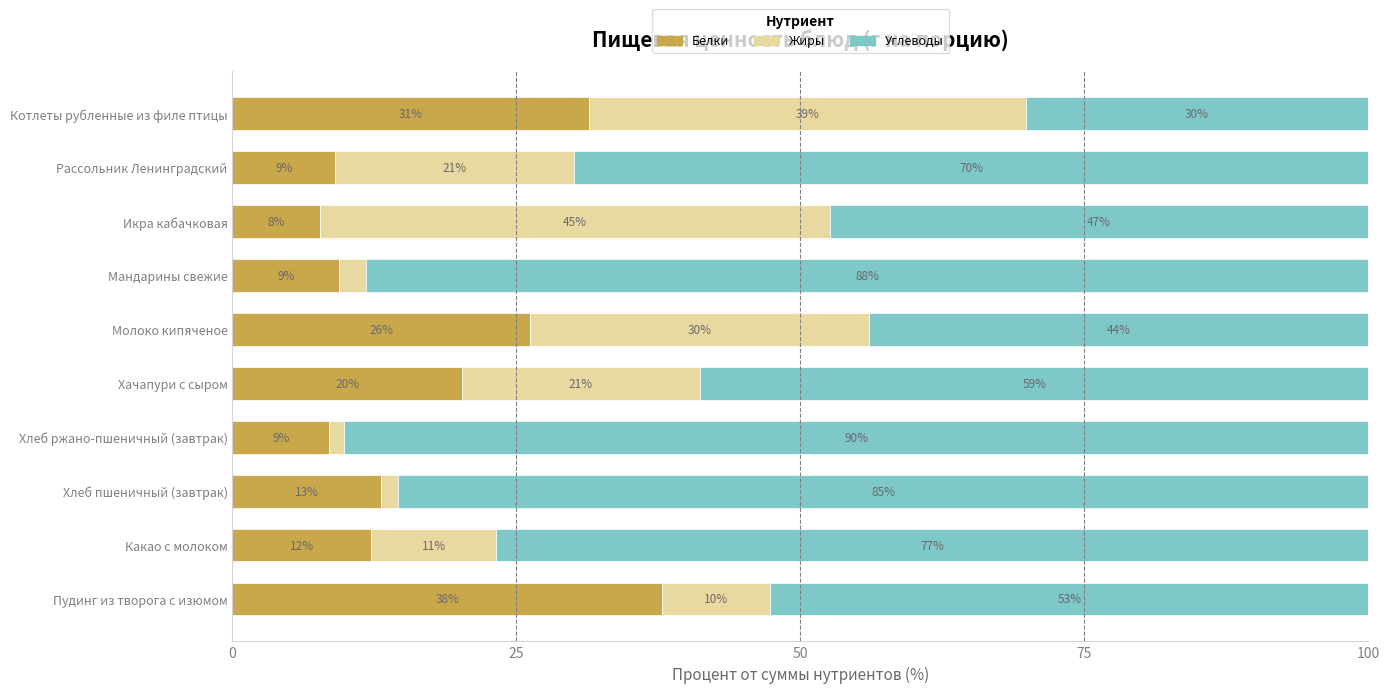

What is the total value across all series at Молоко кипяченое?

100.0